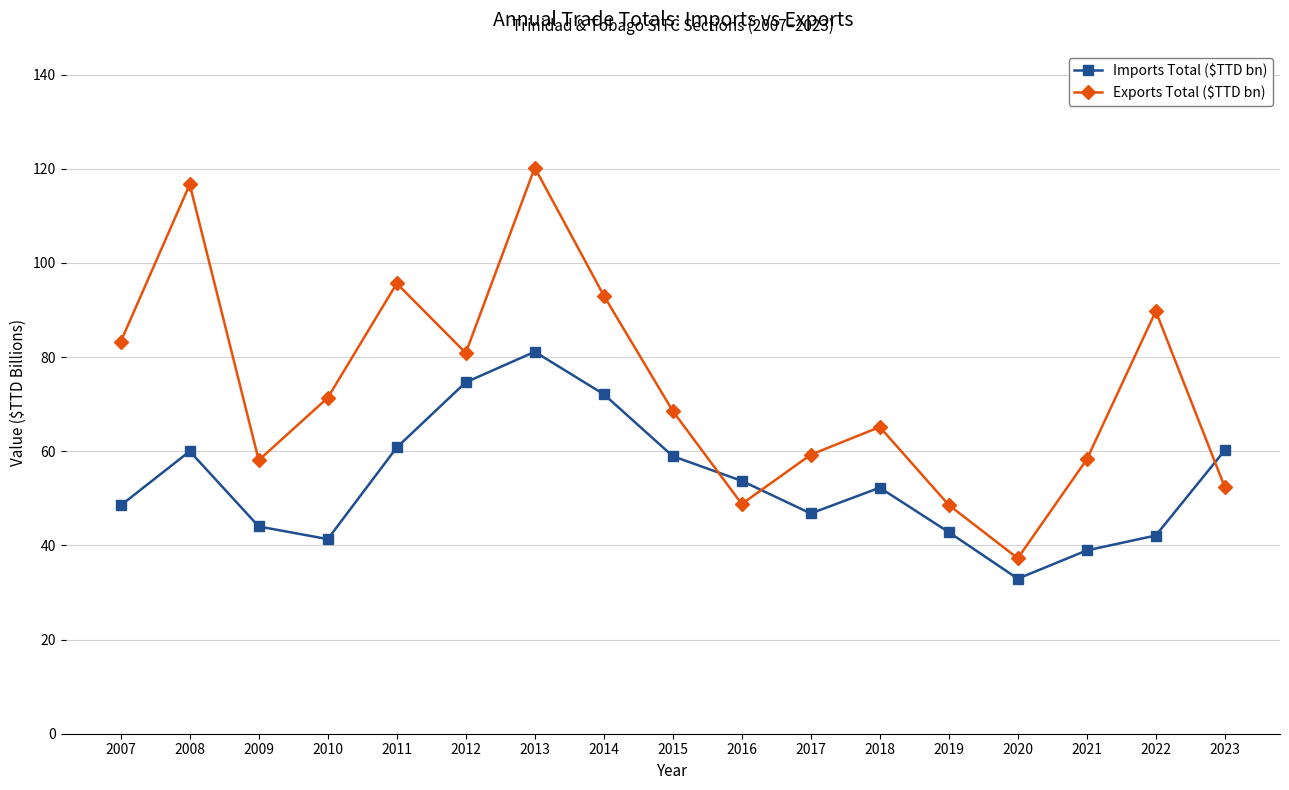

Which series has the largest total across all categories?

Exports Total ($TTD bn)